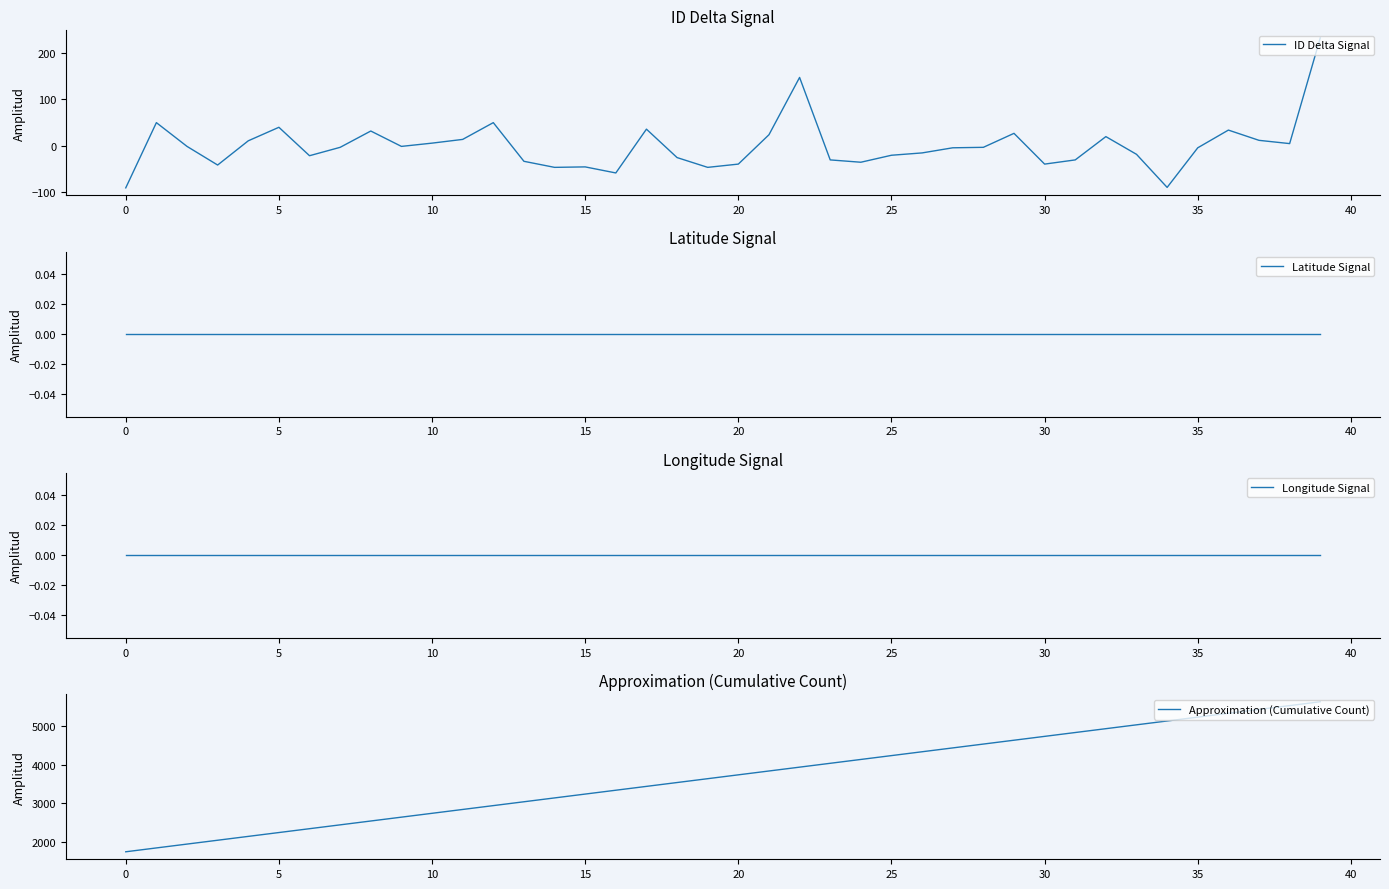

True or false: Longitude Signal and Latitude Signal cross at least once.

False